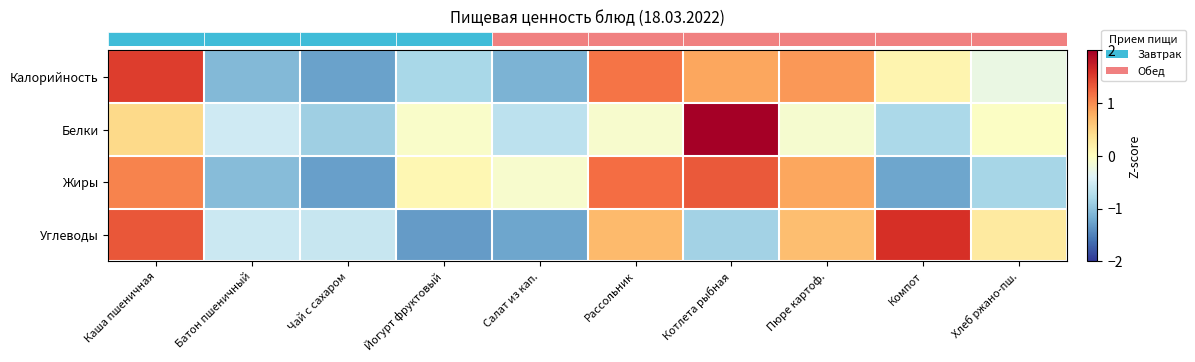

Which series has the largest total across all categories?

row_0